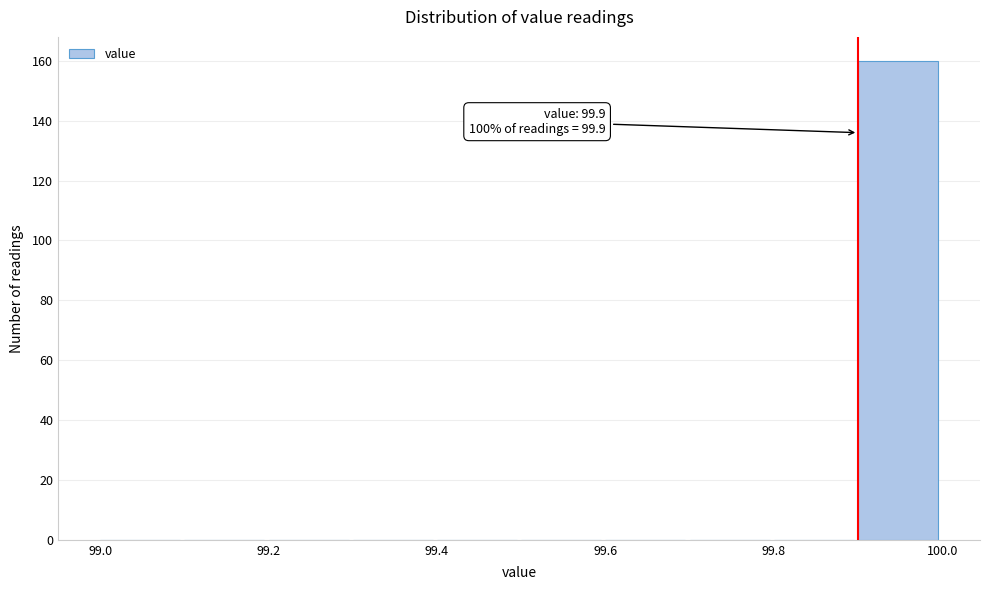

Over which range of the x-axis is the bar tallest?

99.9 to 100.0